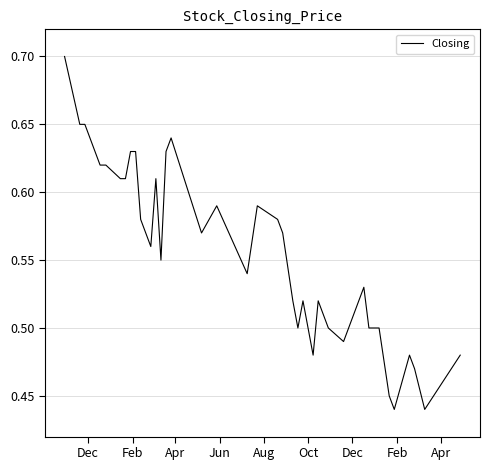

Does the chart have visible grid lines?

Yes